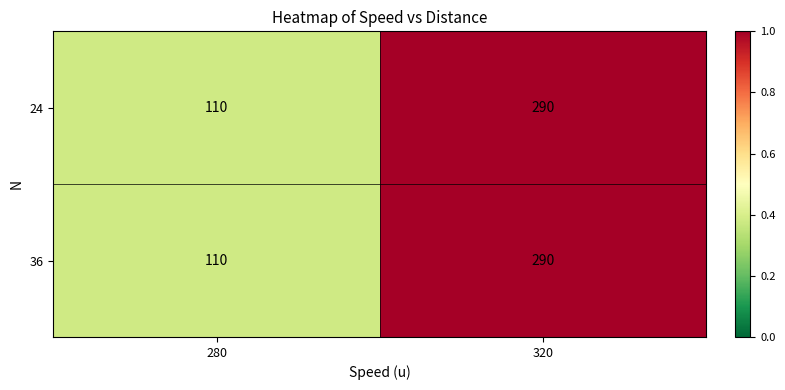

What is the minimum value shown in the chart?

110